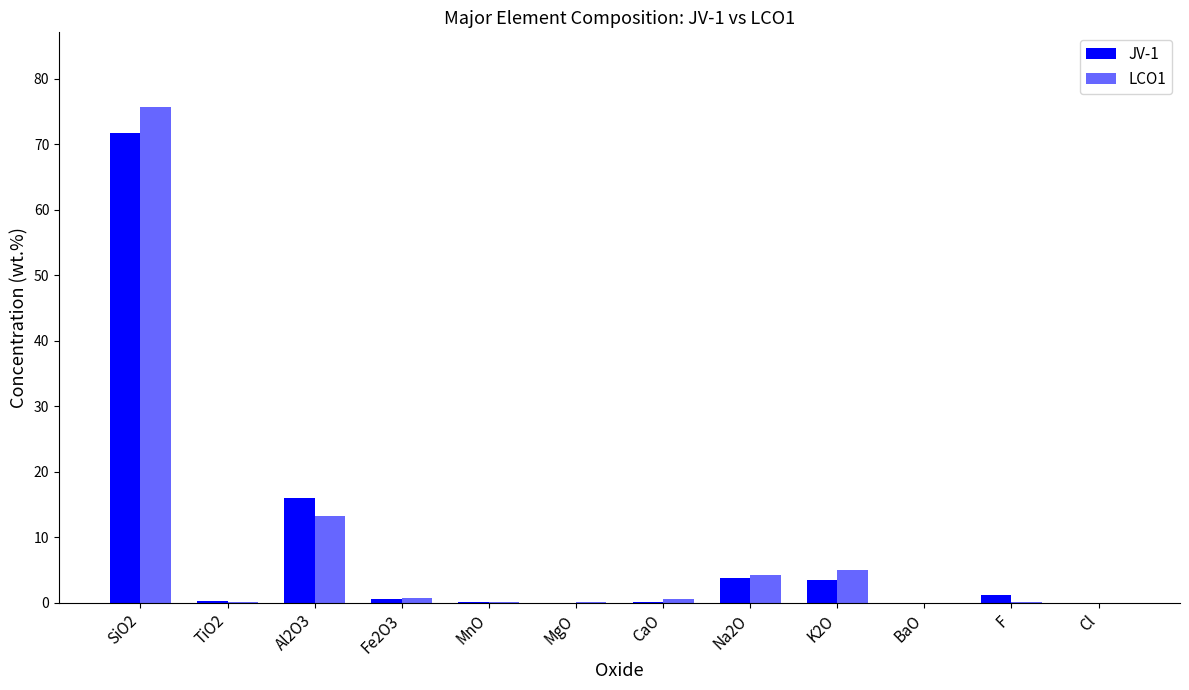

How many groups of bars are there?

12